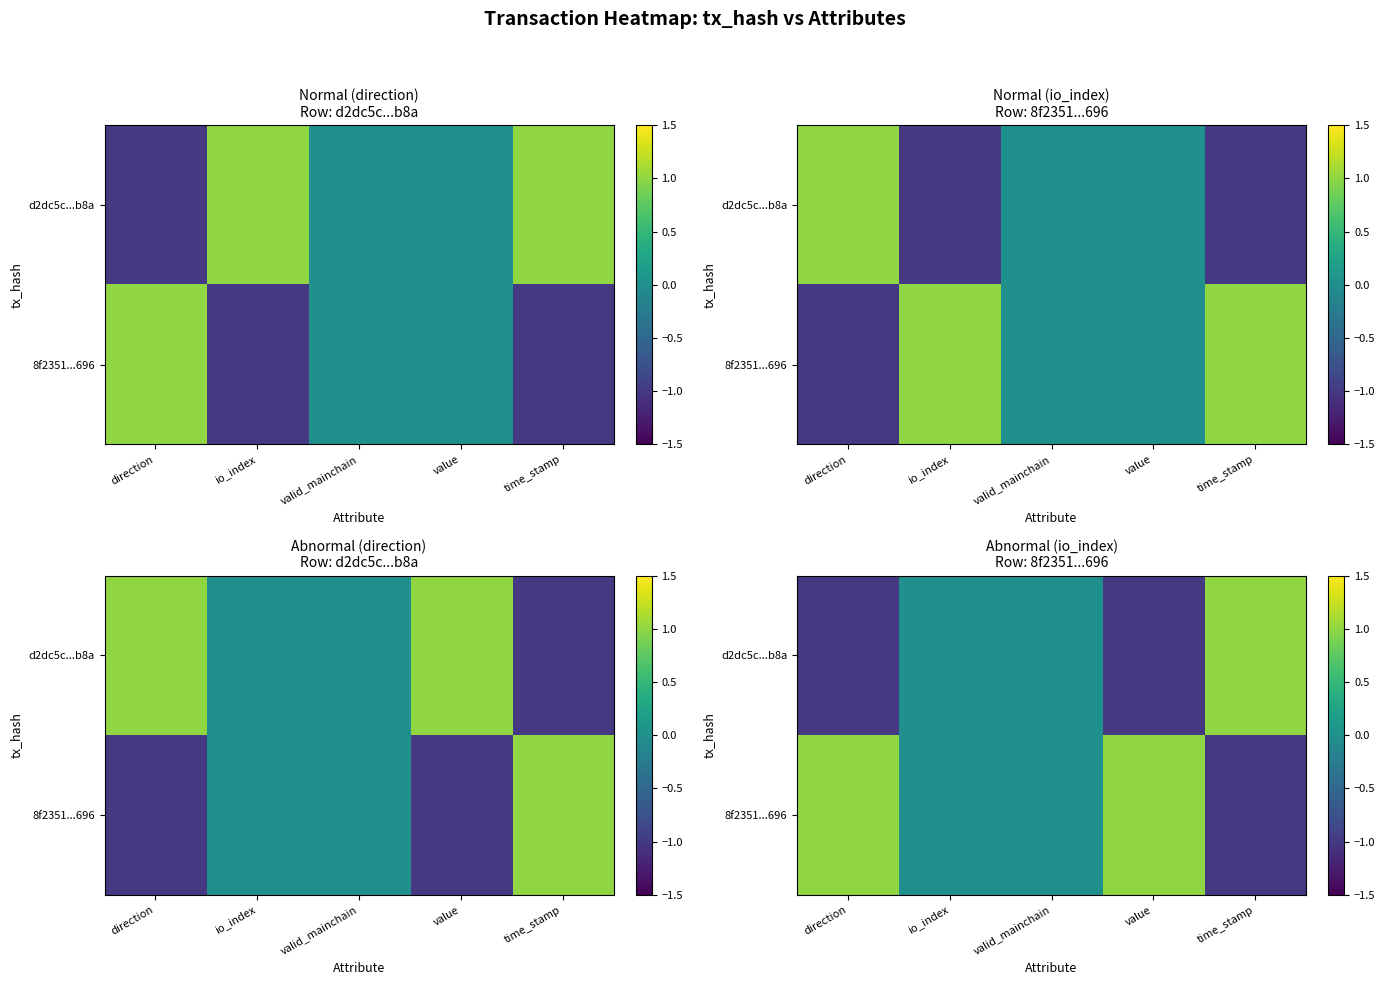

What is the sum of the 8f2351...696 values at valid_mainchain and value?

1